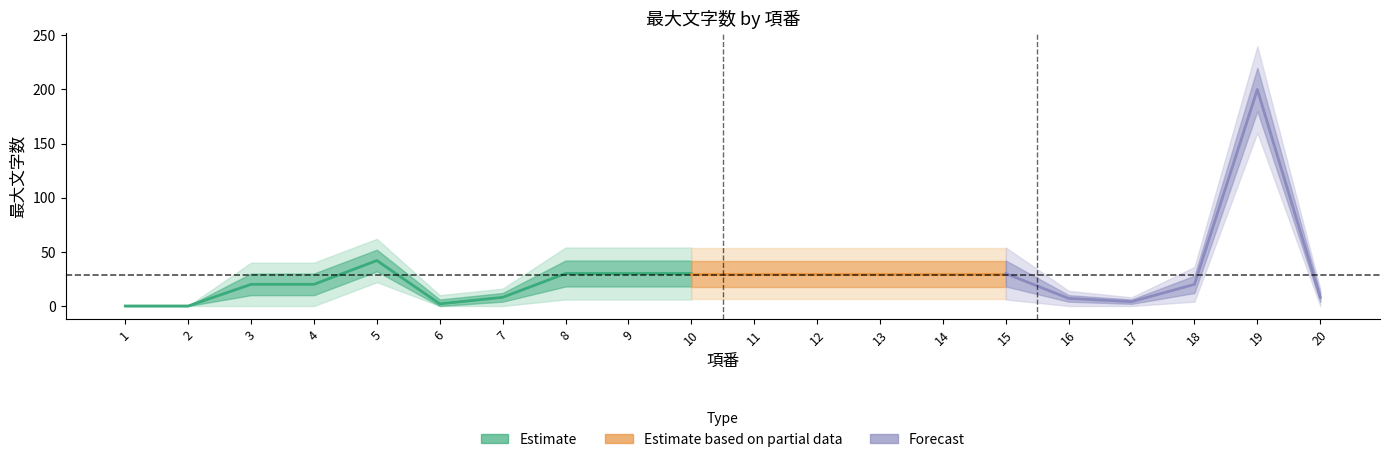

How many data points does each series have?

20